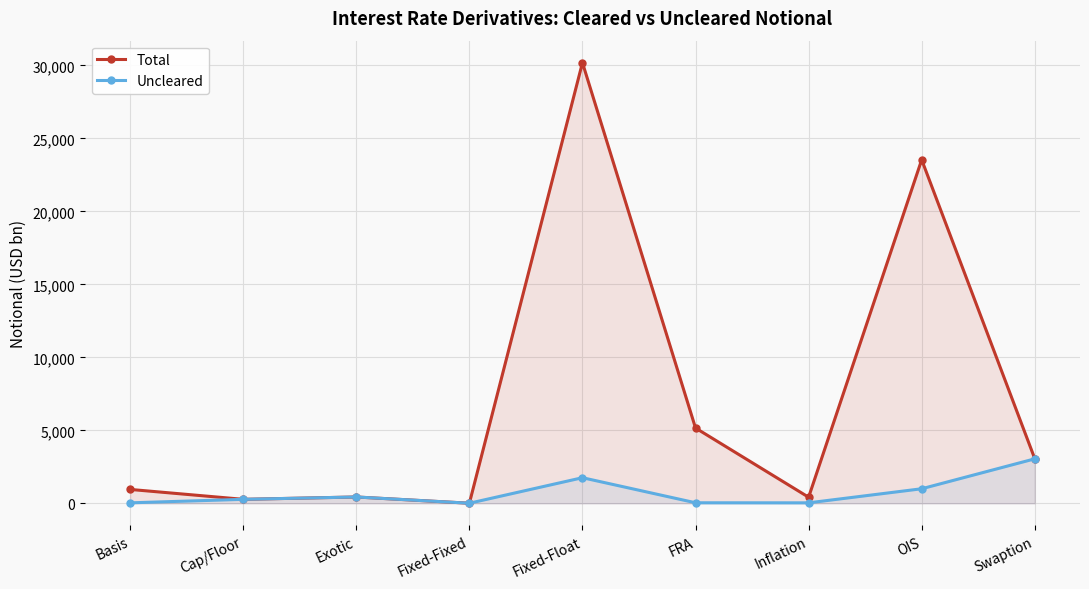

What is the label of the 7th point from the right?

Exotic